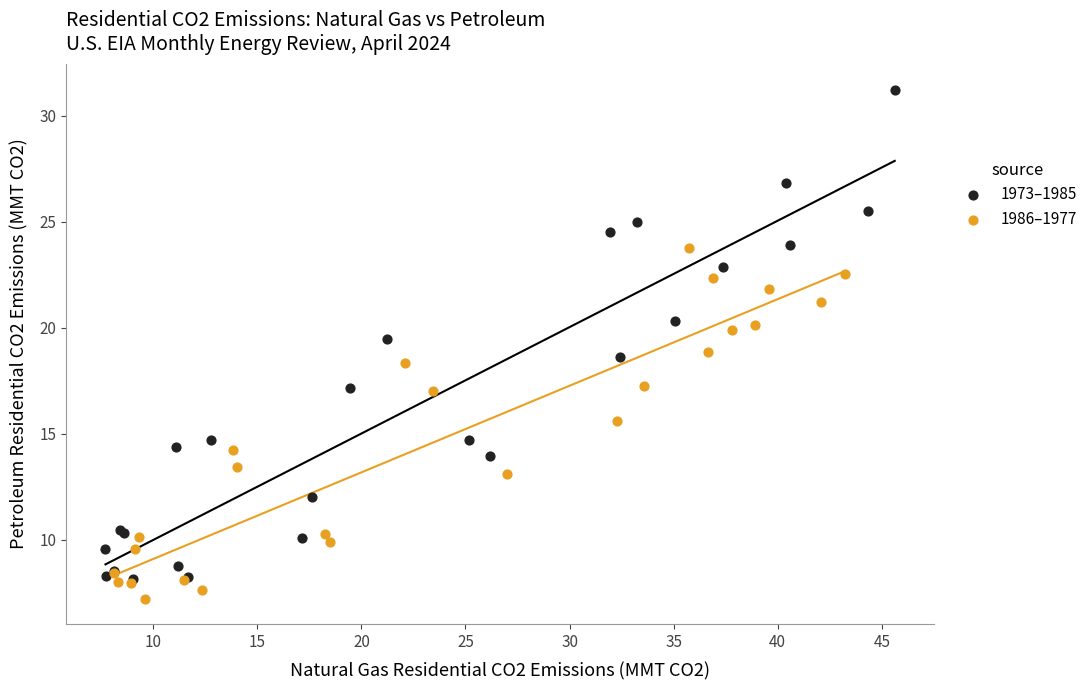

Which series has the widest spread of Y values?

1973–1985